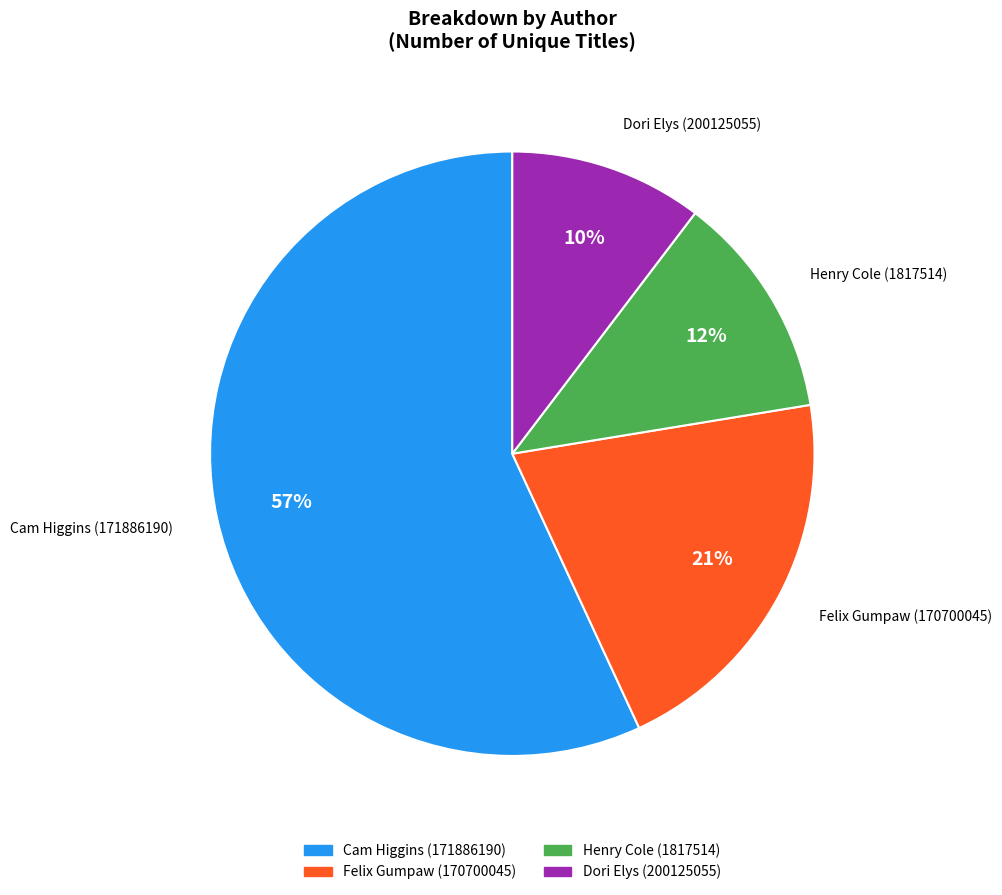

What is the majority slice?

Cam Higgins (171886190)